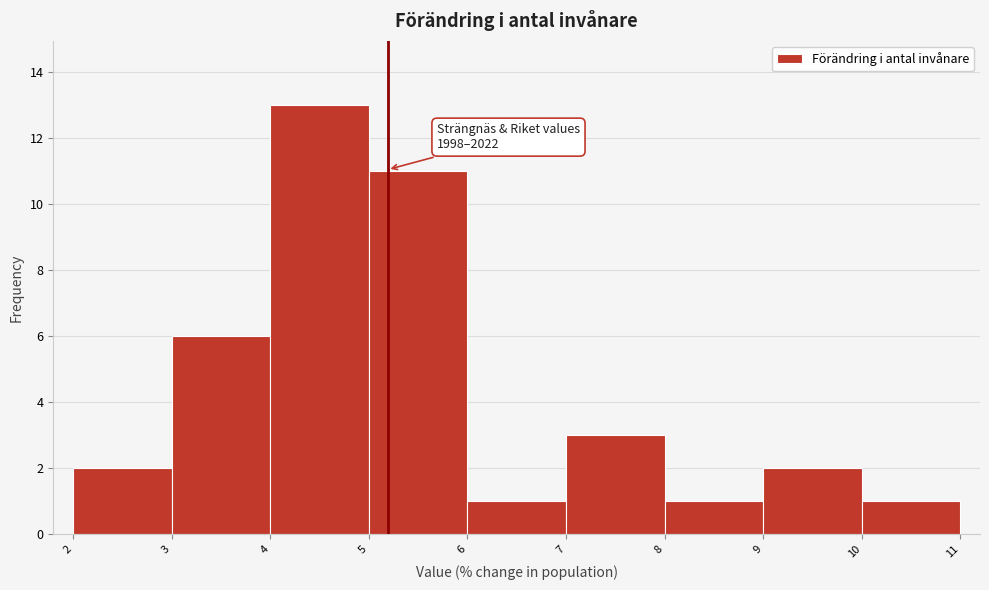

Over which range of the x-axis is the bar tallest?

4 to 5